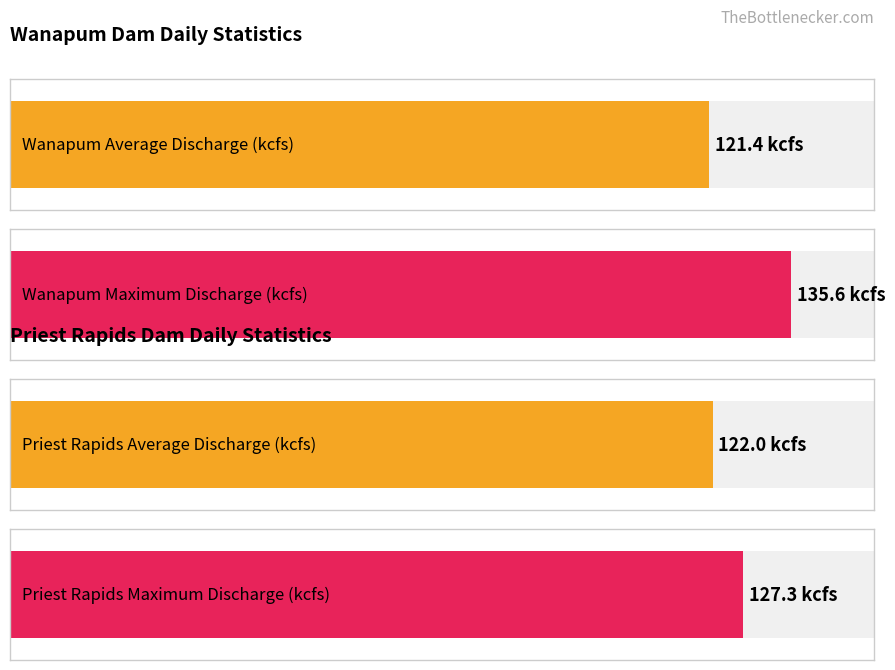

Does the chart contain stacked bars?

No